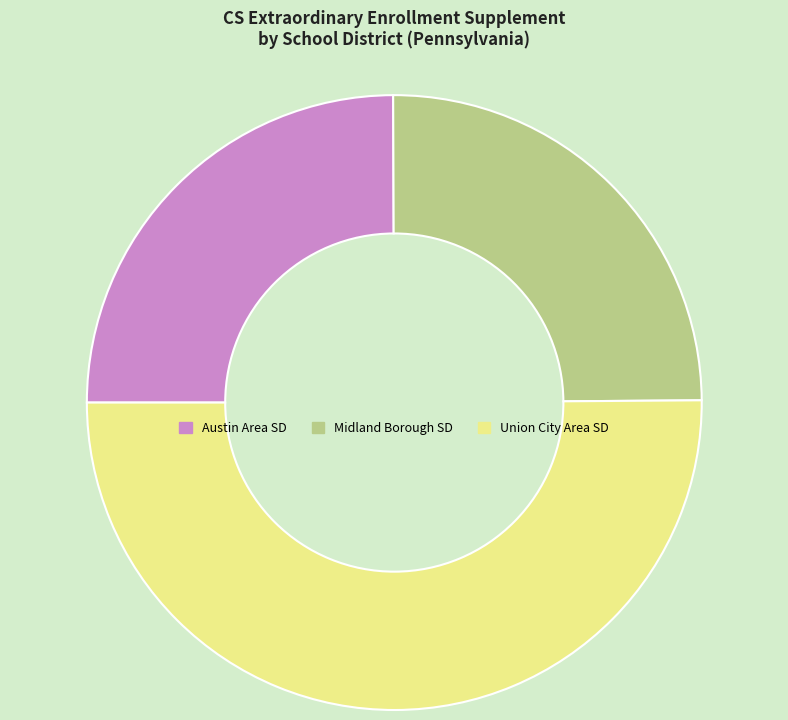

Count the number of slices in the pie.

3